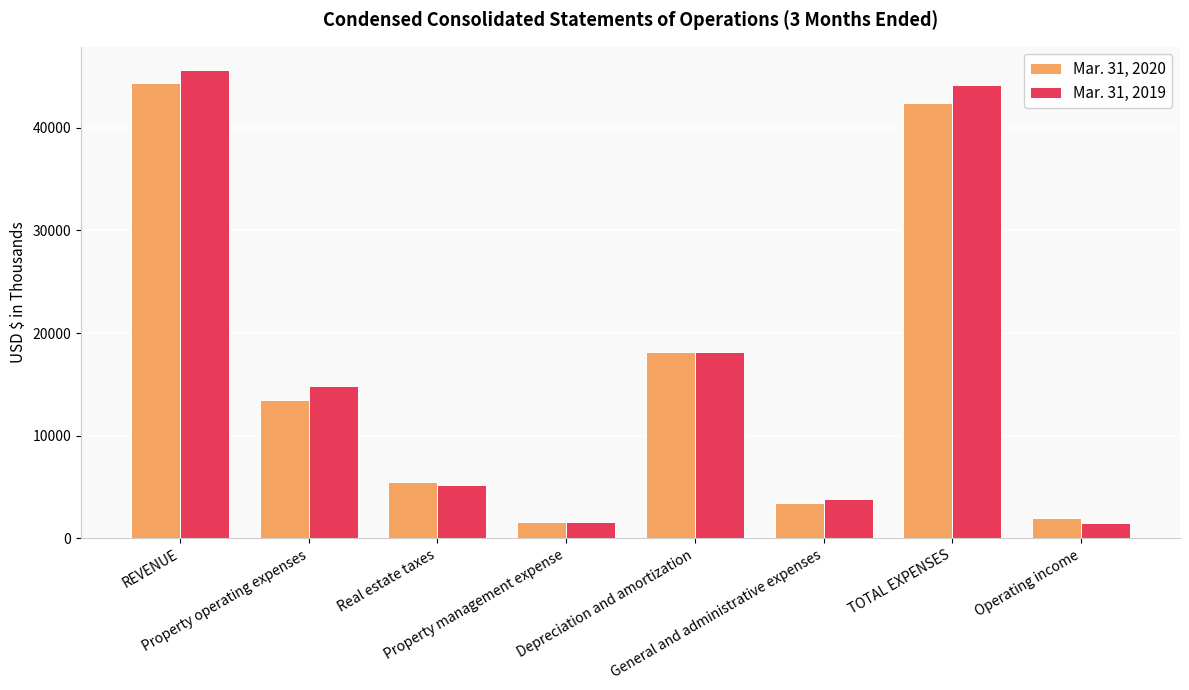

List the series in order of their peak value, highest first.

Mar. 31, 2019, Mar. 31, 2020